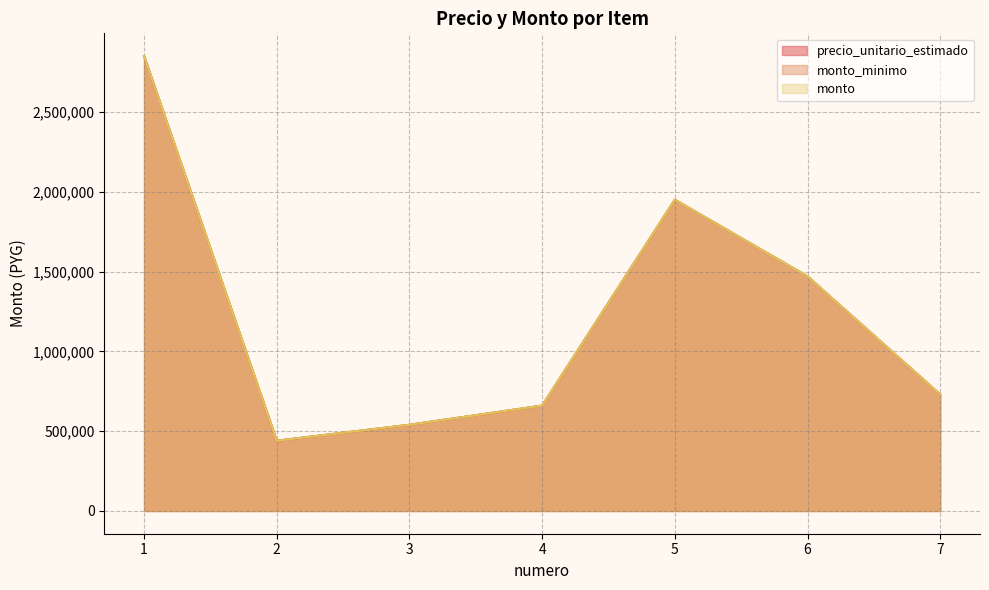

At which label does monto_minimo first exceed 730000?

1